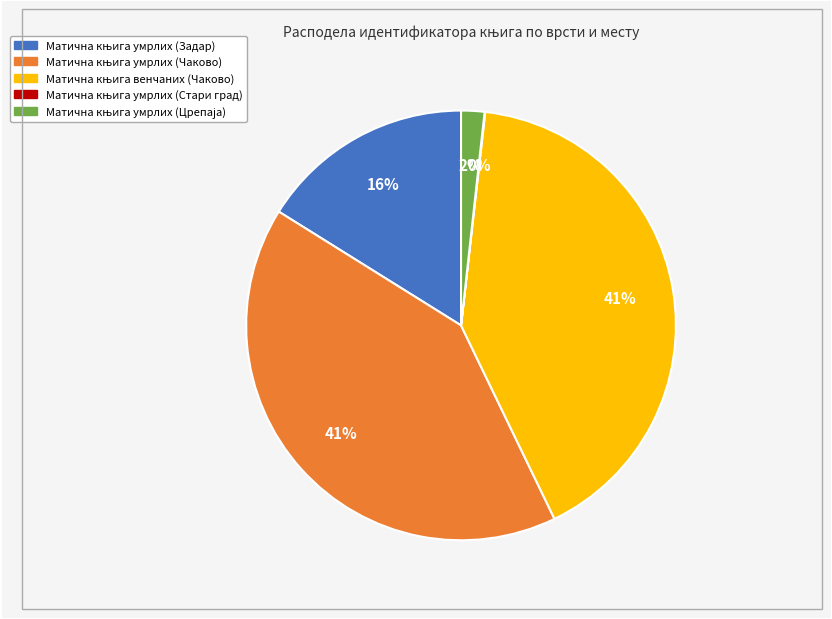

To the nearest percent, what is the difference between the largest and smallest slice percentages?

41%